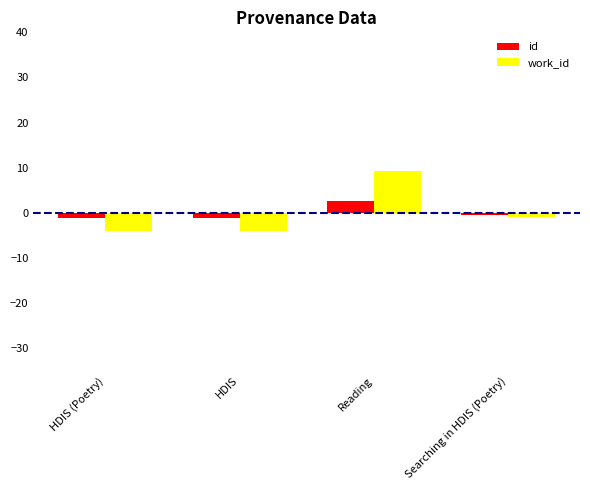

The work_id series shows -4.1 at HDIS. True or false?

True